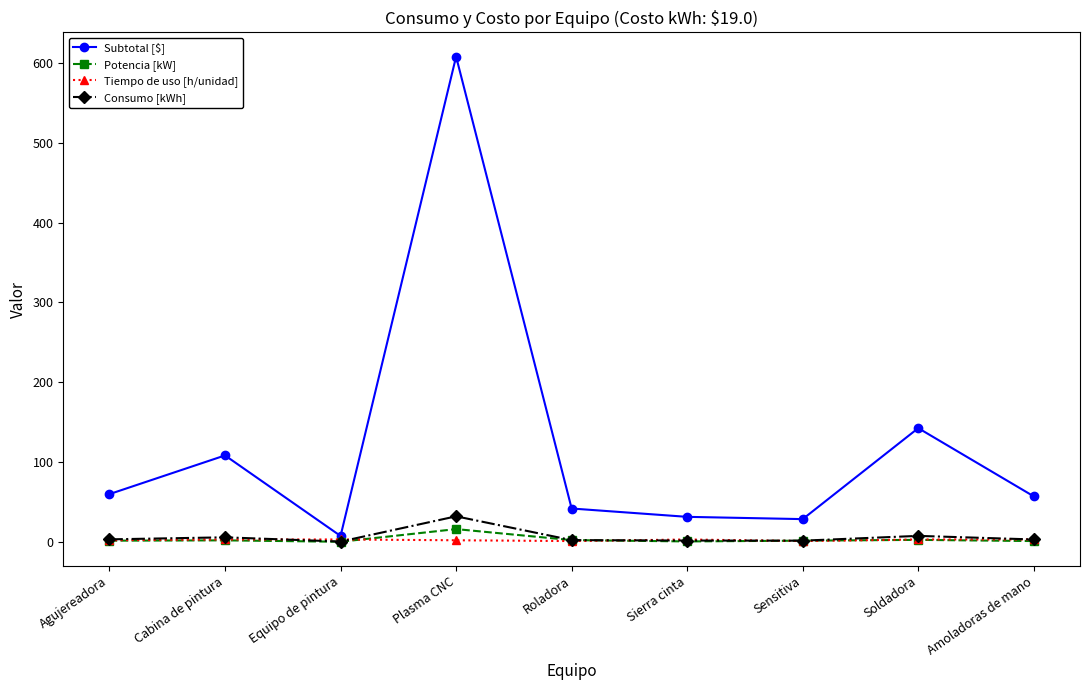

How many interior local valleys does the Subtotal [$] series have?

2